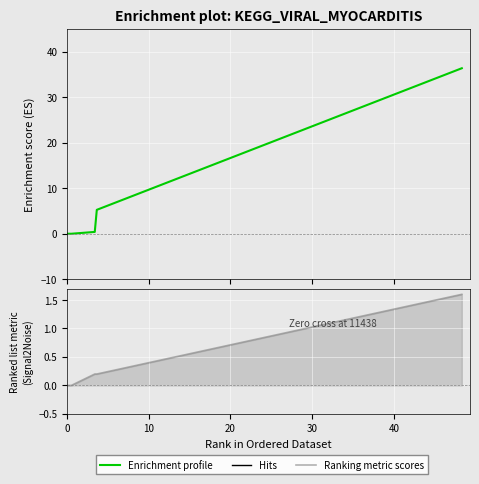

True or false: Ranking metric scores and Enrichment profile intersect in this chart.

False